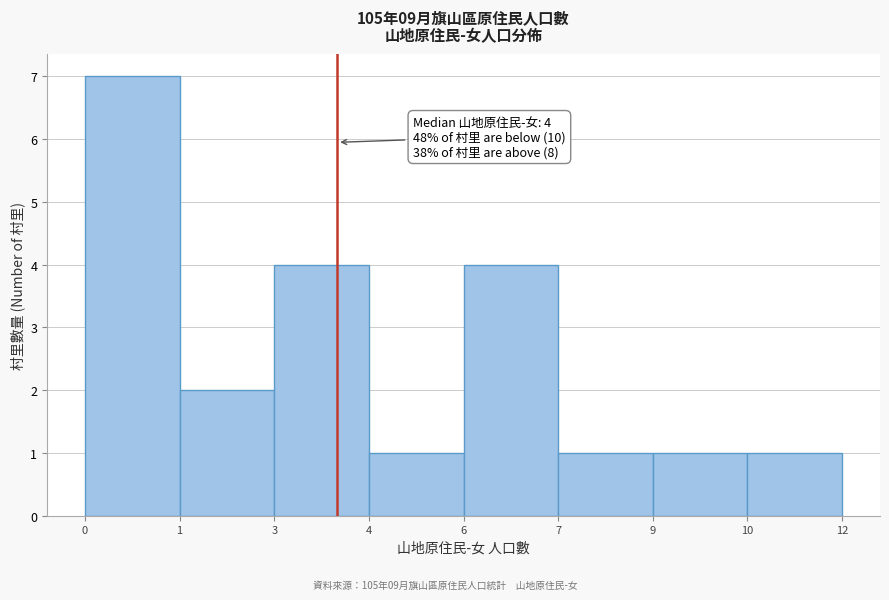

Reading left to right, extract all data points from this chart.

0=7	1=2	3=4	4=1	6=4	7=1	9=1	10=1